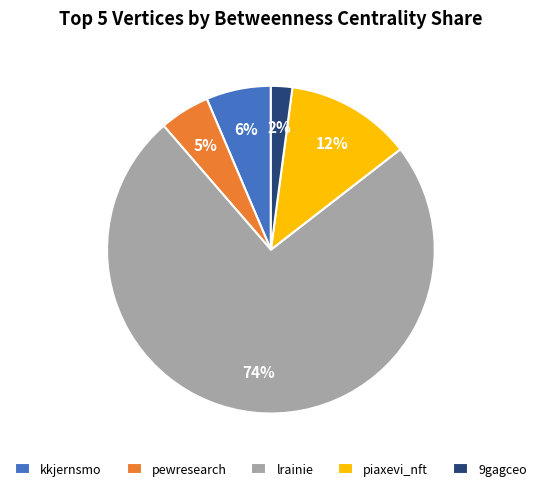

Count the number of slices in the pie.

5